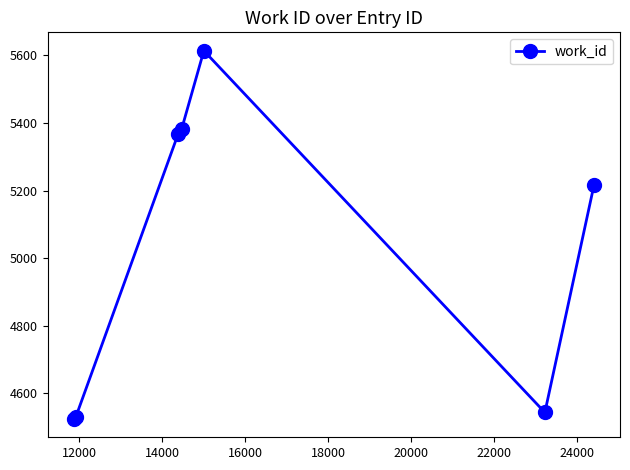

Reading left to right, transcribe all the data shown in this chart.

4524	4529	5366	5382	5614	4543	5216